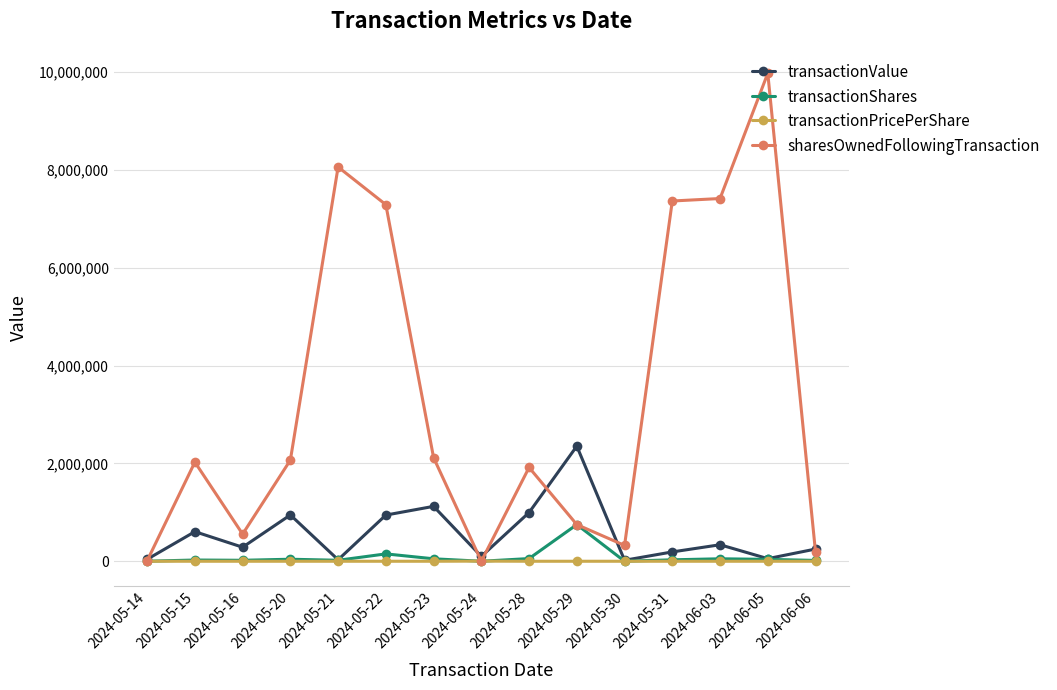

What is the label of the 6th point from the right?

2024-05-29